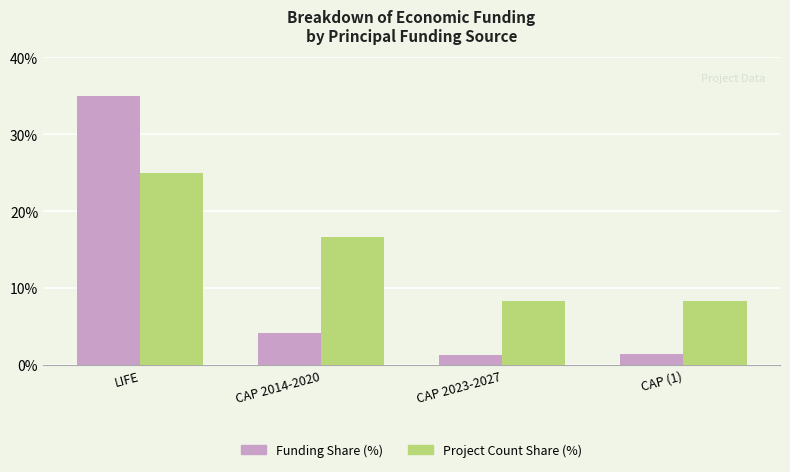

What is the spread (max minus min) of values at CAP 2023-2027?

7.0